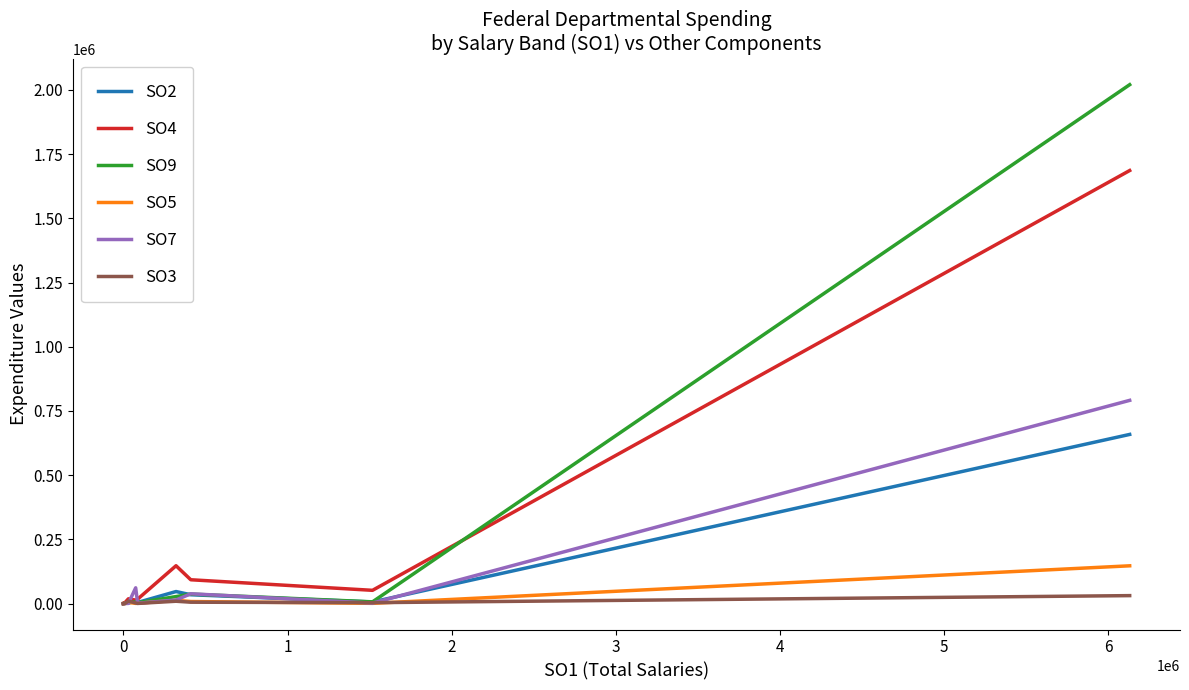

True or false: SO3 has more than 2 points higher than both neighbors.

True